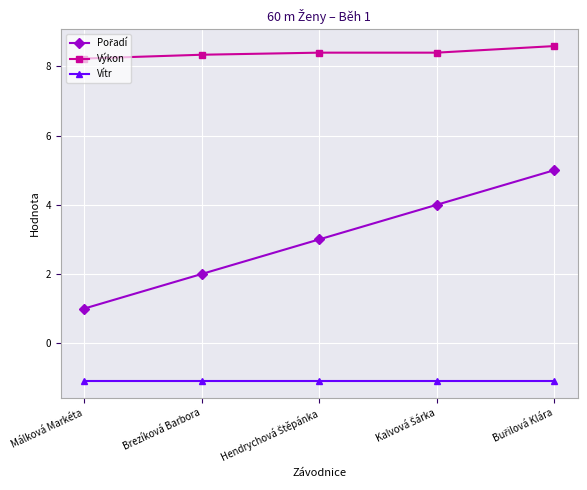

What is the minimum value shown in the chart?

-1.1